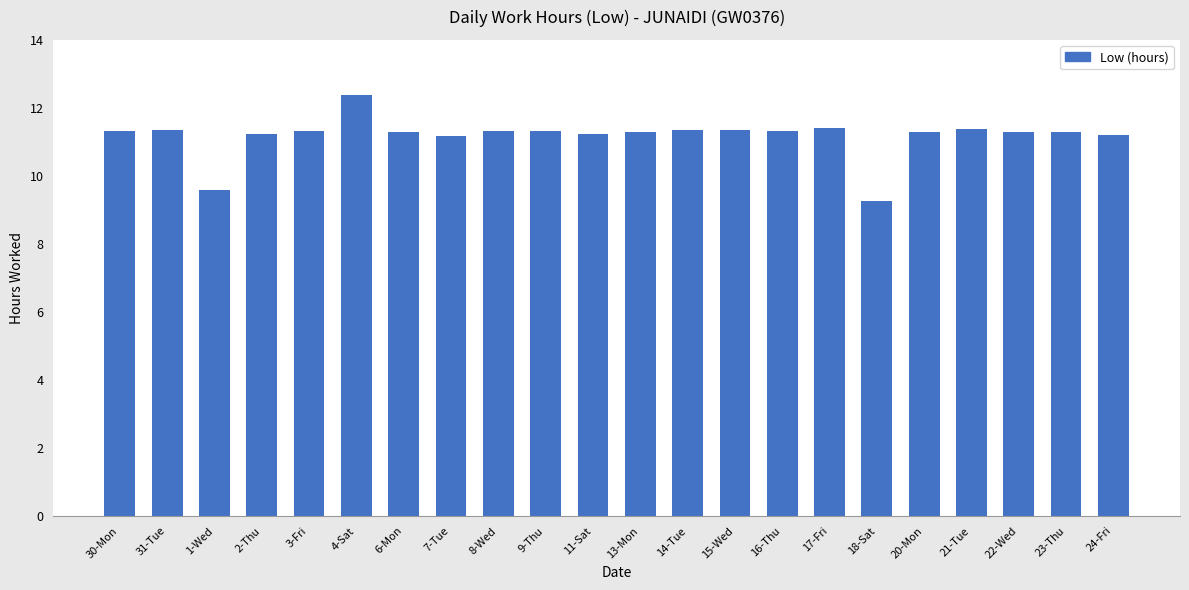

How many bars are there in total?

22